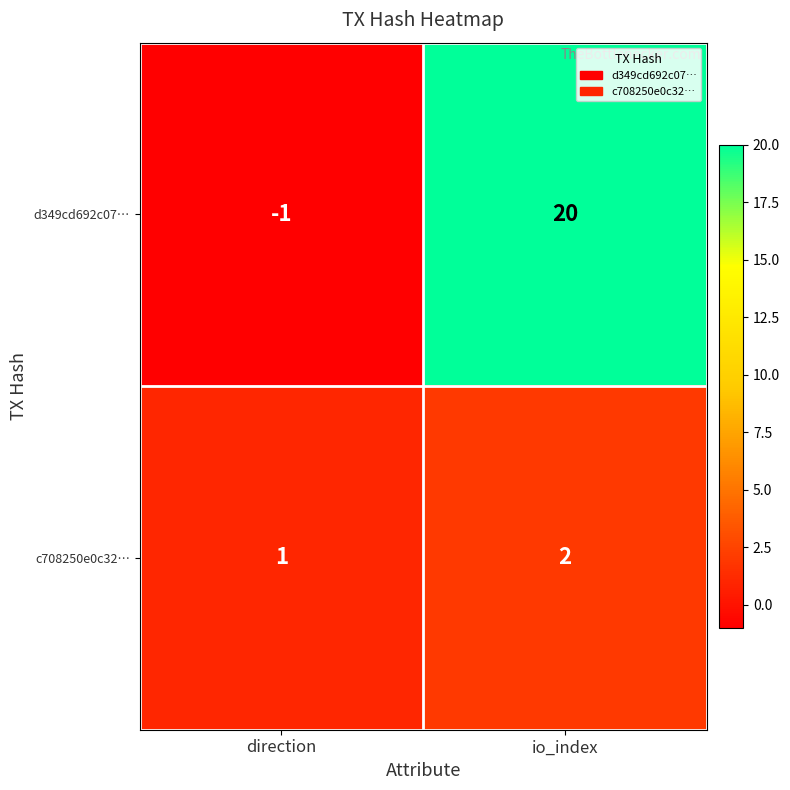

At which category does the chart reach its peak across all series?

io_index